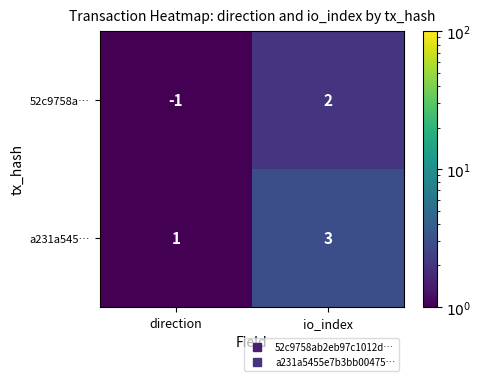

How many categories are shown in the chart?

2